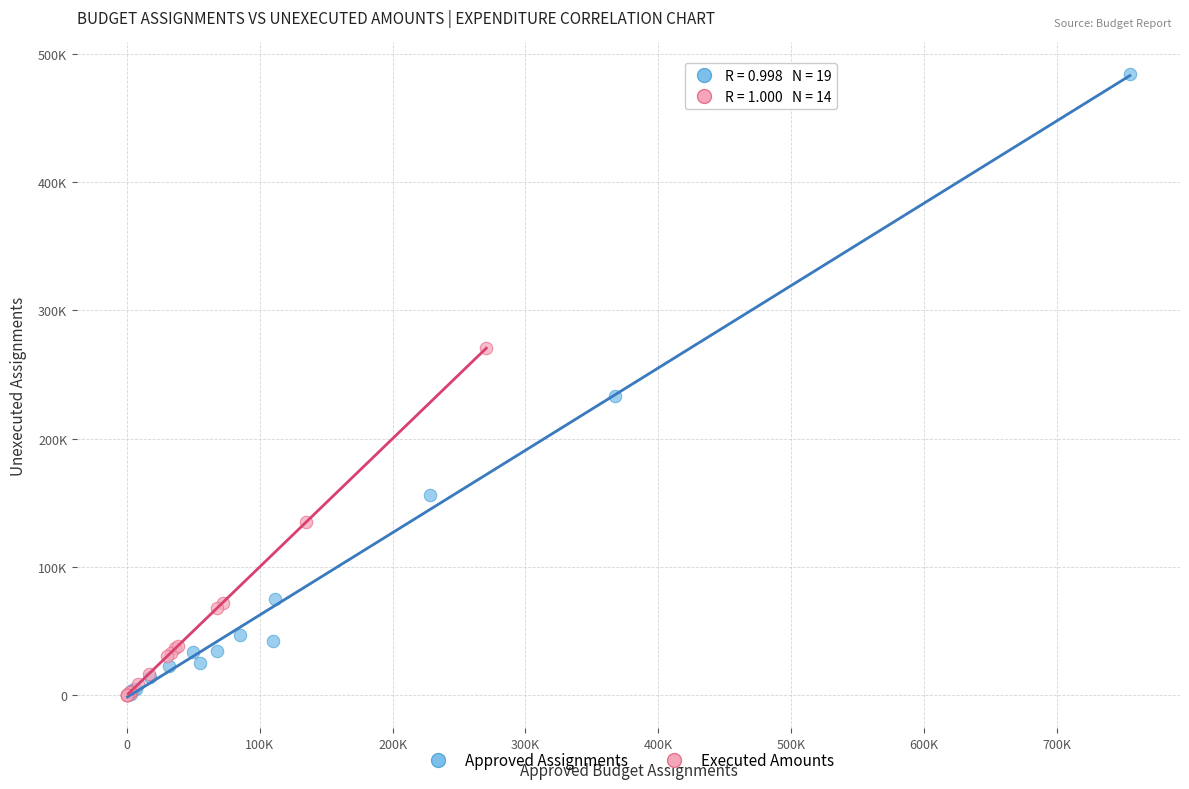

What are all the series names shown in the legend?

Approved Assignments, Executed Amounts